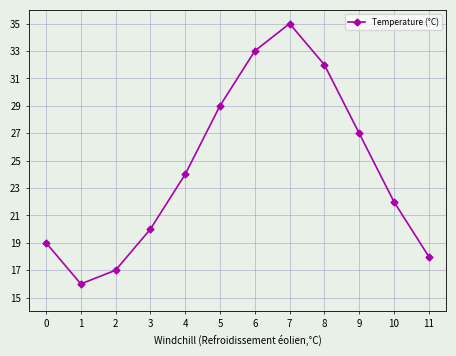

How many lines are shown in the chart?

1